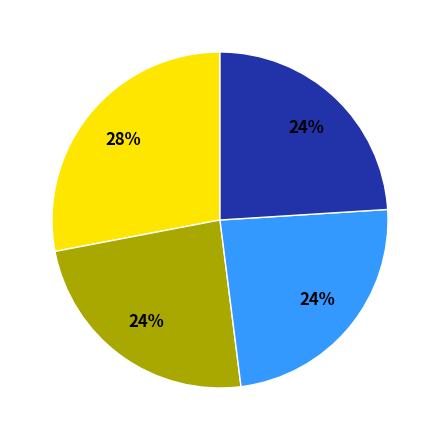

Is there any slice that represents more than half of the pie?

No